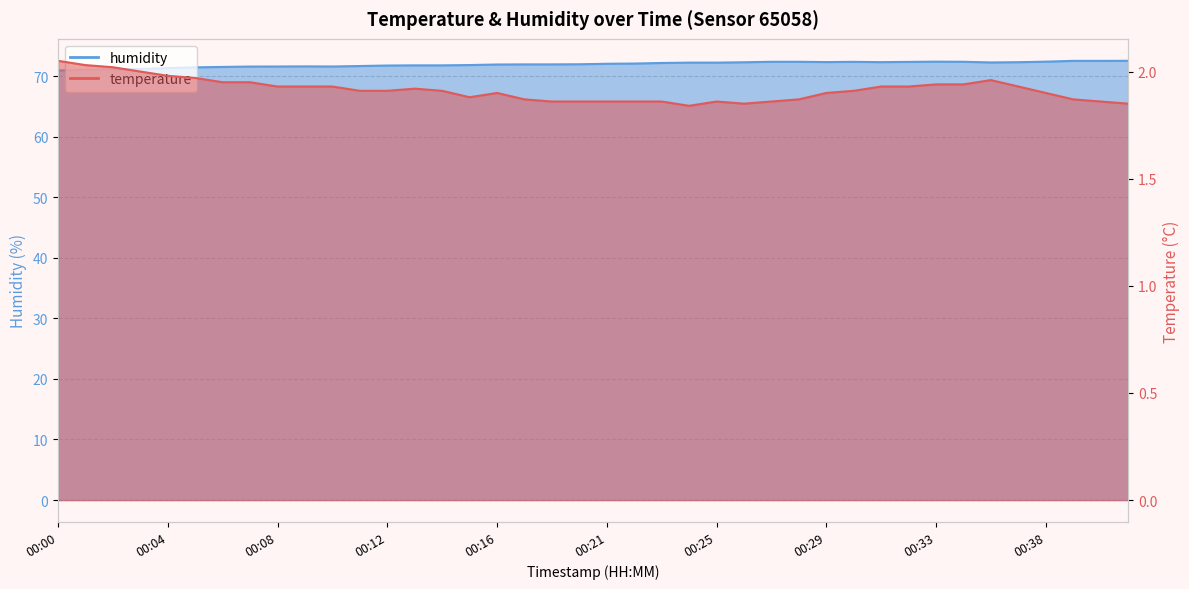

List the series in order of their overall mean, highest first.

humidity, temperature